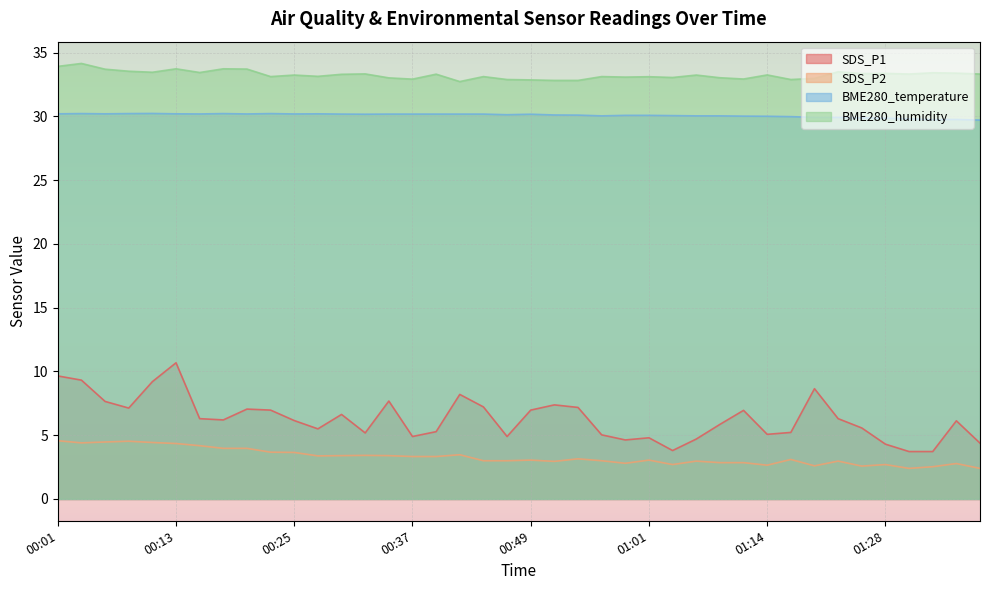

At which label does BME280_temperature reach its peak?

00:10